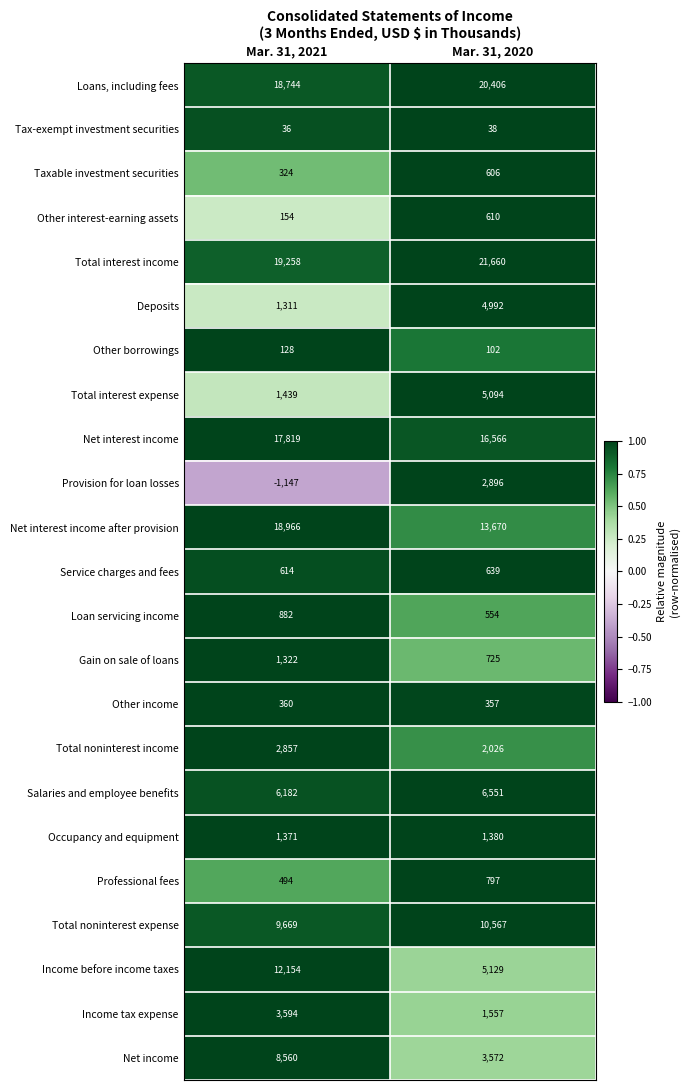

Which series changed the most between Mar. 31, 2021 and Mar. 31, 2020?

Income before income taxes